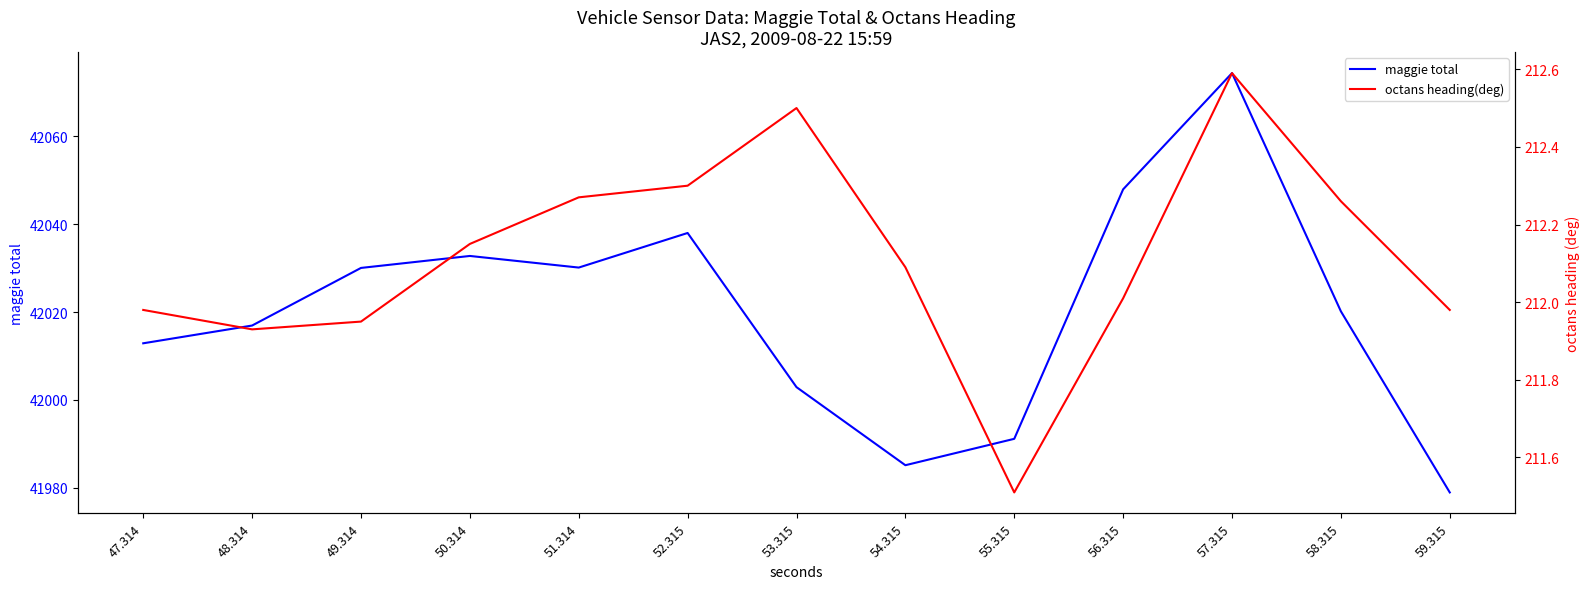

True or false: octans heading(deg) has more than 1 interior local peaks.

True